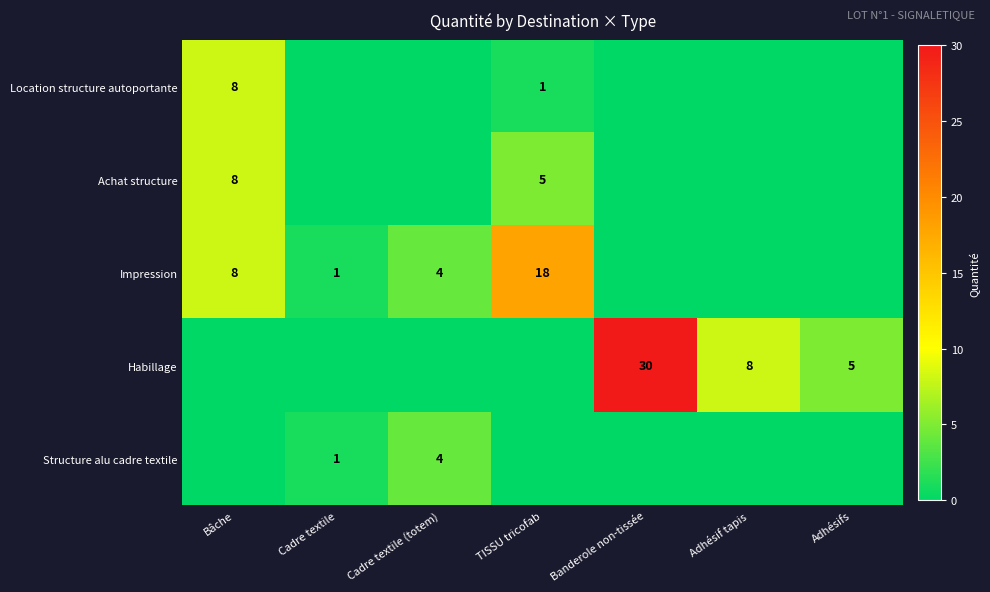

Is it true that Location structure autoportante equals 8 at Bâche?

True